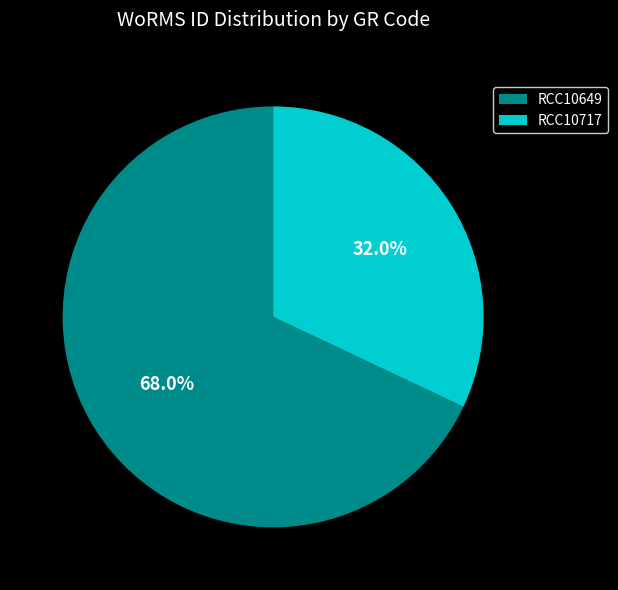

Approximately how many times larger is the value at RCC10717 compared to RCC10649?

0.5